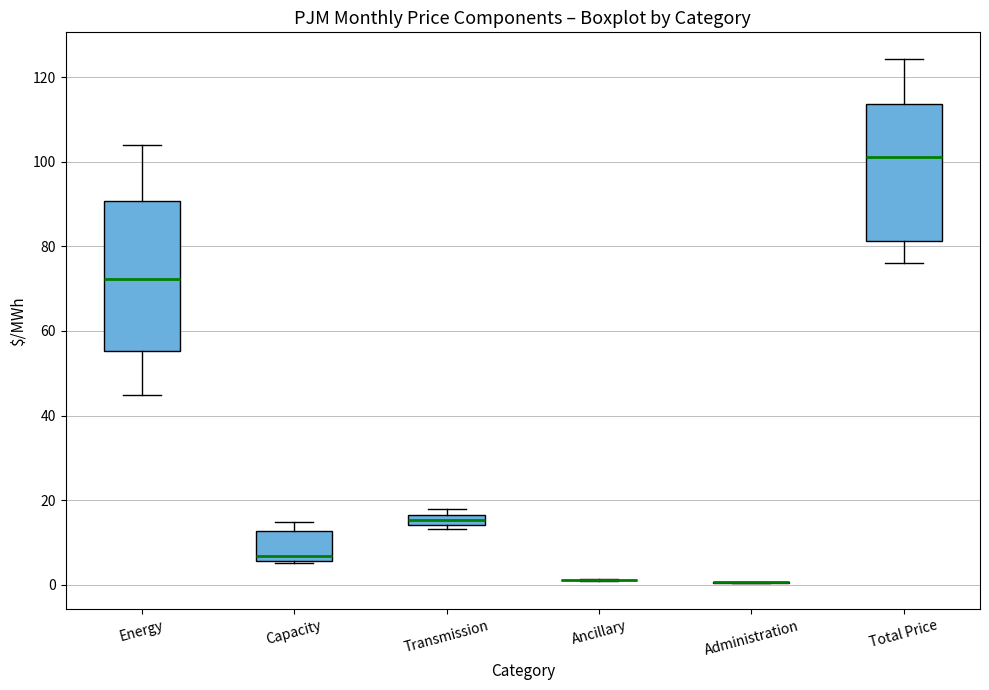

Which box is the tallest, from its lower edge to its upper edge?

Energy